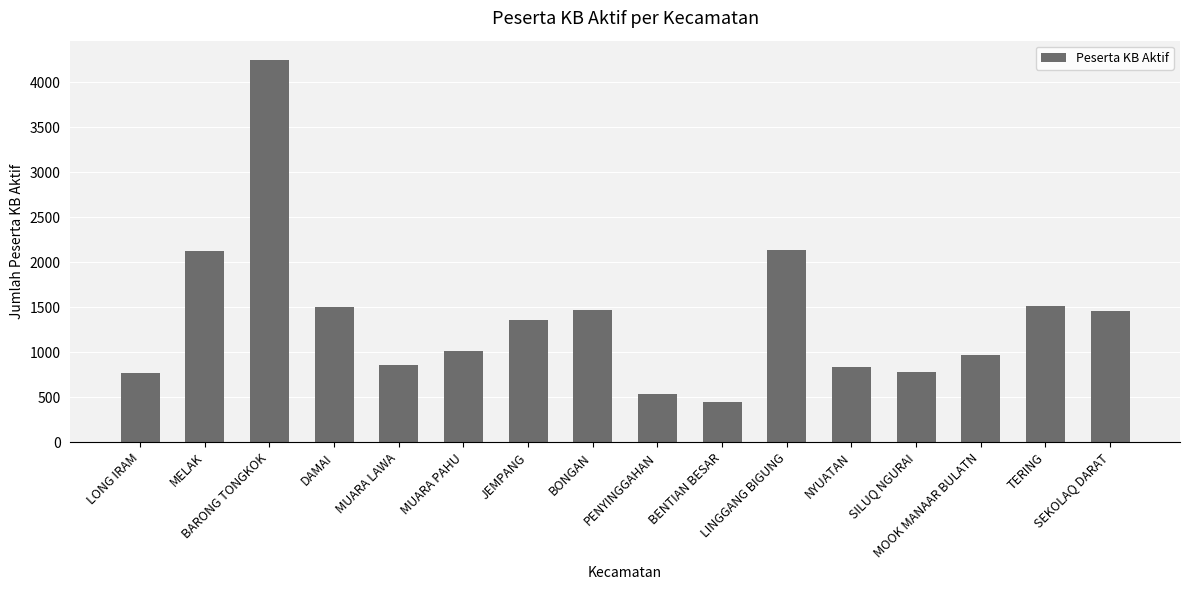

What is the value of the 5th bar from the left?

855